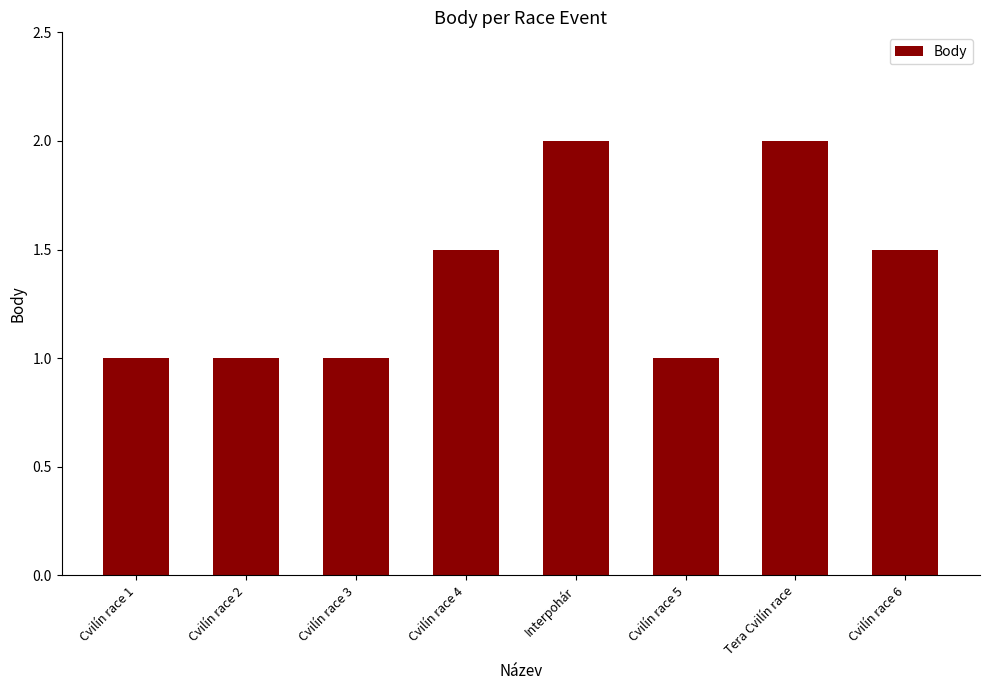

Count the values in the range 1 to 2.

8